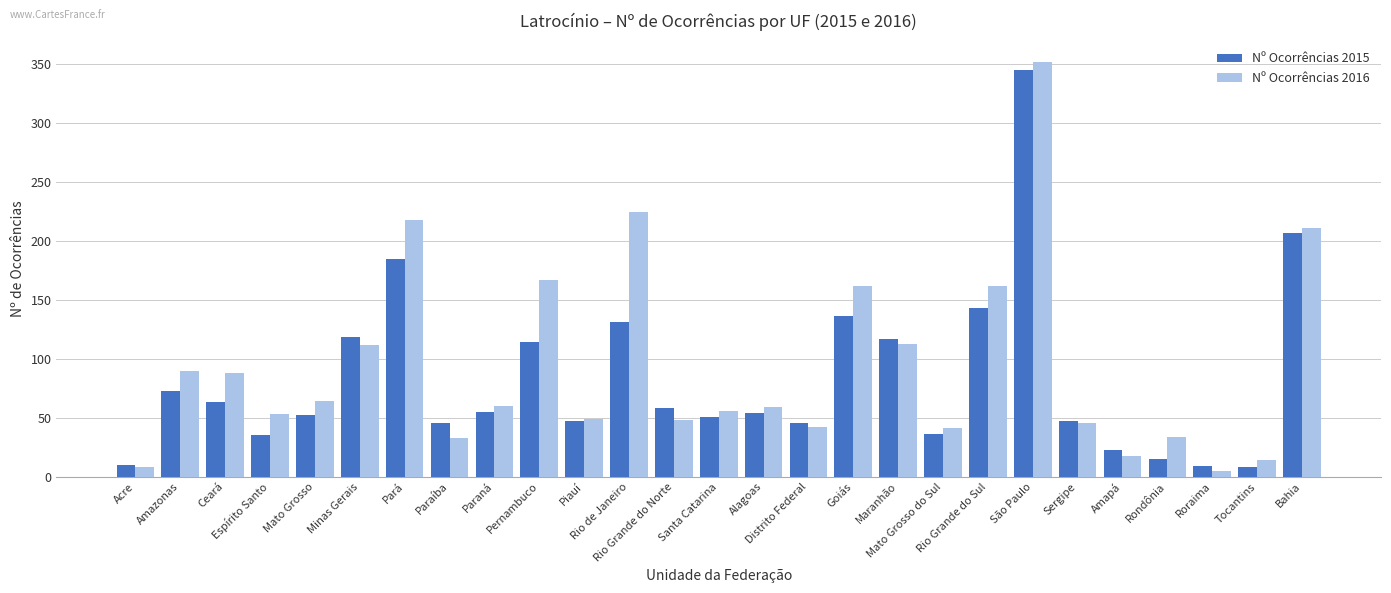

What is the highest value of the Nº Ocorrências 2015 series?

345